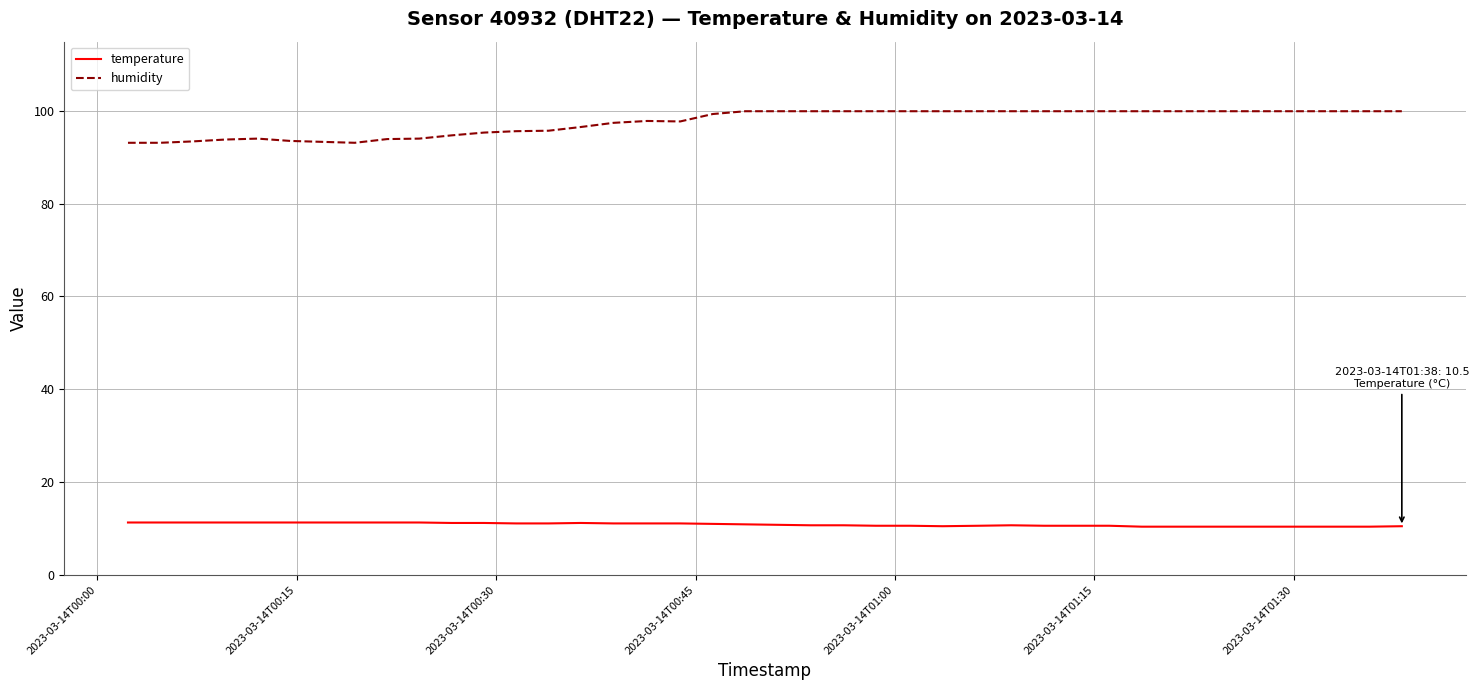

Which series has the largest range (max minus min)?

humidity